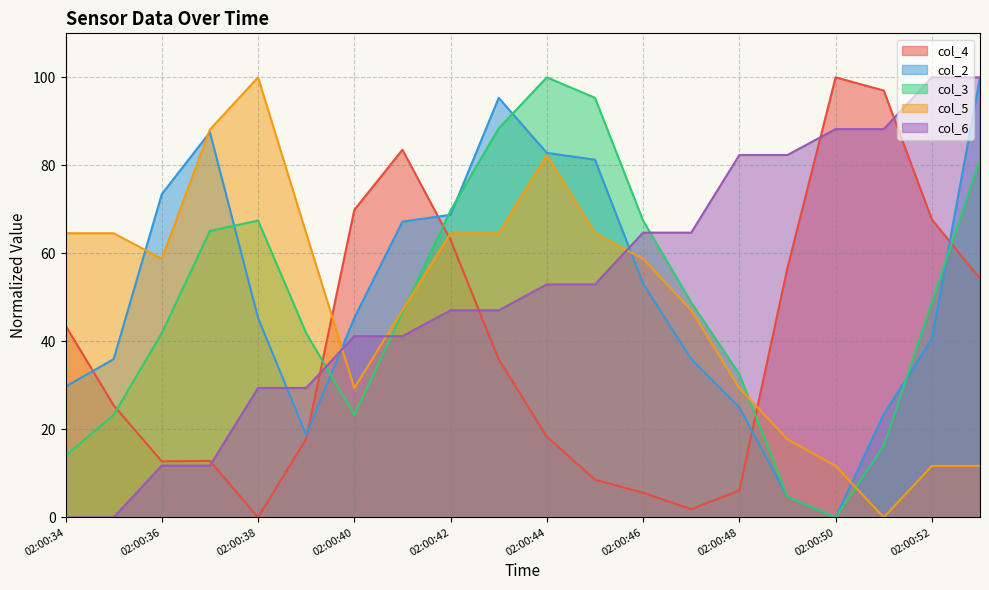

Rank the series at 02:00:39 from highest to lowest value.

col_5, col_3, col_6, col_2, col_4